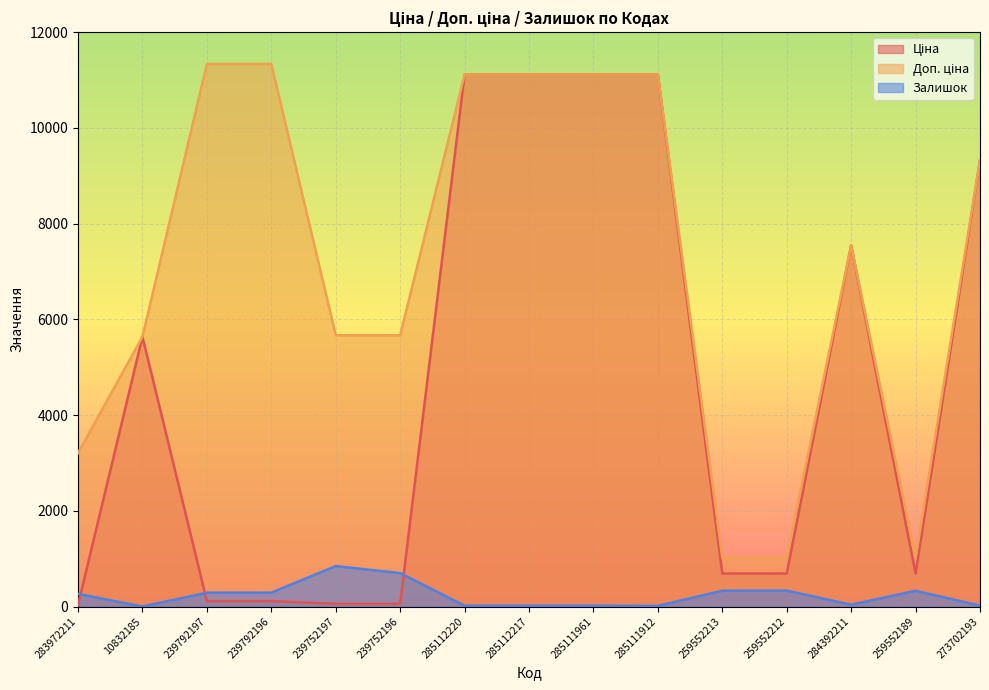

Reading left to right, extract all data points from this chart.

Ціна: 283972211=32.0	10832185=5636.0	239792197=113.3	239792196=113.3	239752197=56.7	239752196=56.7	285112220=11113.6	285112217=11113.6	285111961=11113.6	285111912=11113.6	259552213=689.1	259552212=689.1	284392211=7545.9	259552189=689.1	273702193=9321.4
Доп. ціна: 283972211=3205.0	10832185=5636.0	239792197=11334.0	239792196=11334.0	239752197=5667.0	239752196=5667.0	285112220=11113.6	285112217=11113.6	285111961=11113.6	285111912=11113.6	259552213=1017.8	259552212=1017.8	284392211=7545.9	259552189=1017.8	273702193=9321.4
Залишок: 283972211=264.0	10832185=1.0	239792197=289.0	239792196=290.0	239752197=845.0	239752196=698.0	285112220=17.0	285112217=17.0	285111961=17.0	285111912=14.0	259552213=330.0	259552212=333.0	284392211=39.0	259552189=329.0	273702193=19.0